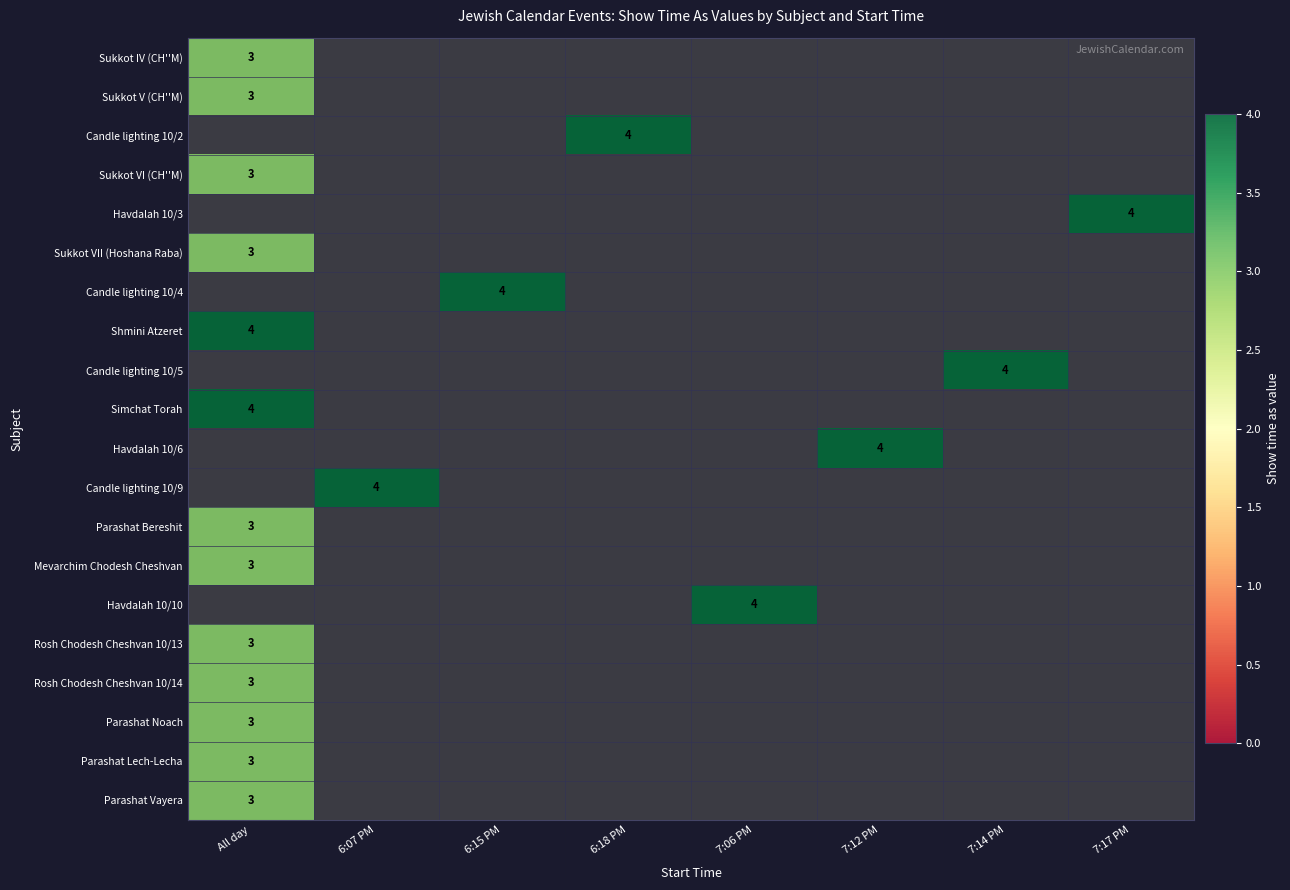

Rank the series at 7:06 PM from lowest to highest value.

Sukkot IV (CH''M), Sukkot V (CH''M), Candle lighting 10/2, Sukkot VI (CH''M), Havdalah 10/3, Sukkot VII (Hoshana Raba), Candle lighting 10/4, Shmini Atzeret, Candle lighting 10/5, Simchat Torah, Havdalah 10/6, Candle lighting 10/9, Parashat Bereshit, Mevarchim Chodesh Cheshvan, Rosh Chodesh Cheshvan 10/13, Rosh Chodesh Cheshvan 10/14, Parashat Noach, Parashat Lech-Lecha, Parashat Vayera, Havdalah 10/10